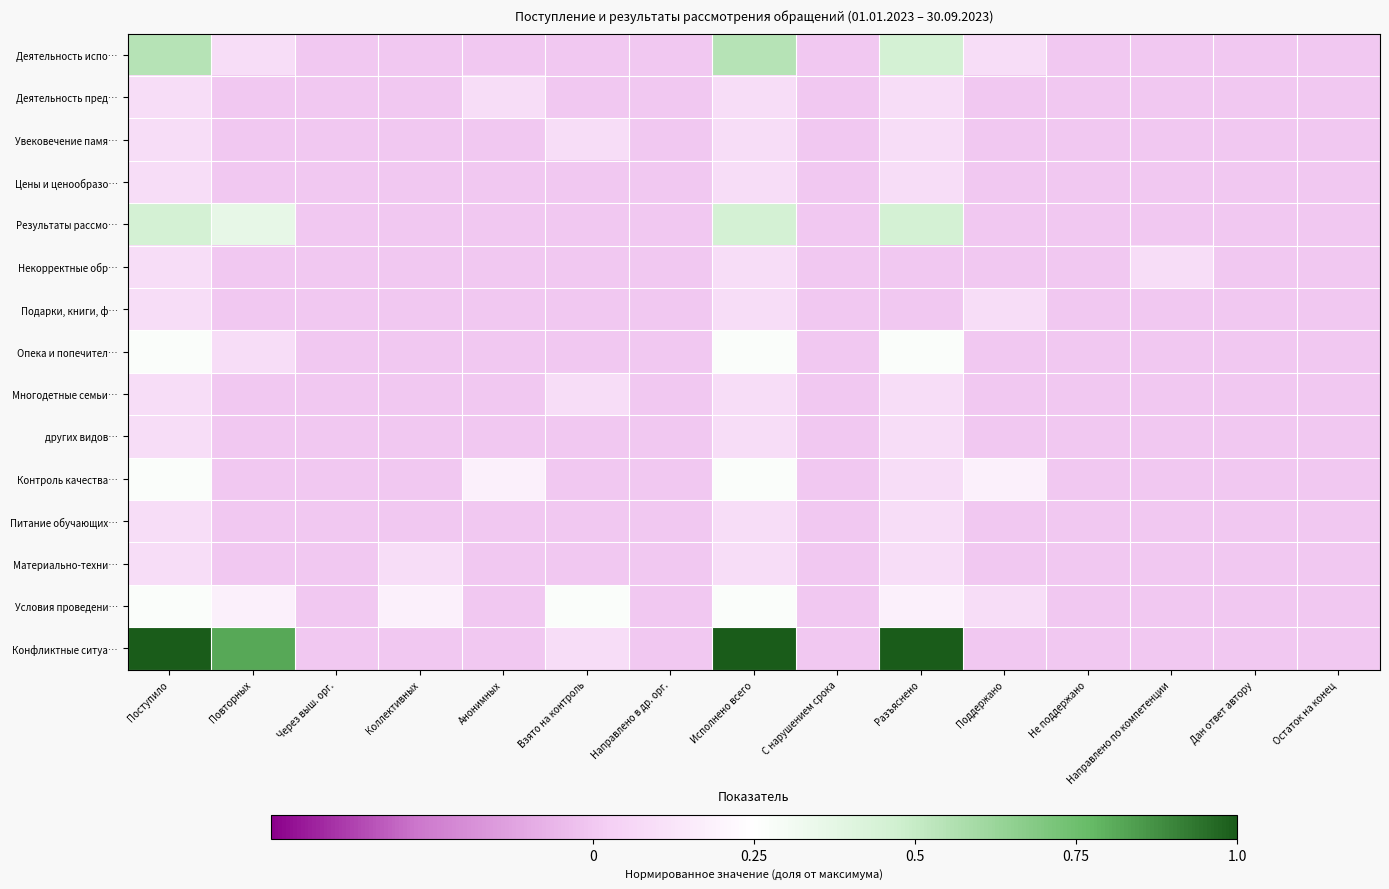

Count the number of categories in the chart.

15